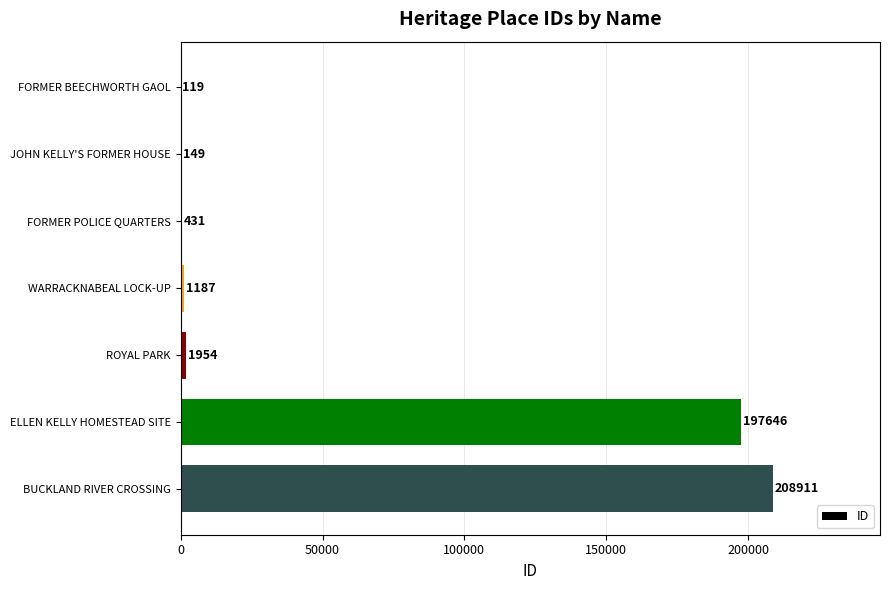

What is the maximum value shown in the chart?

208911